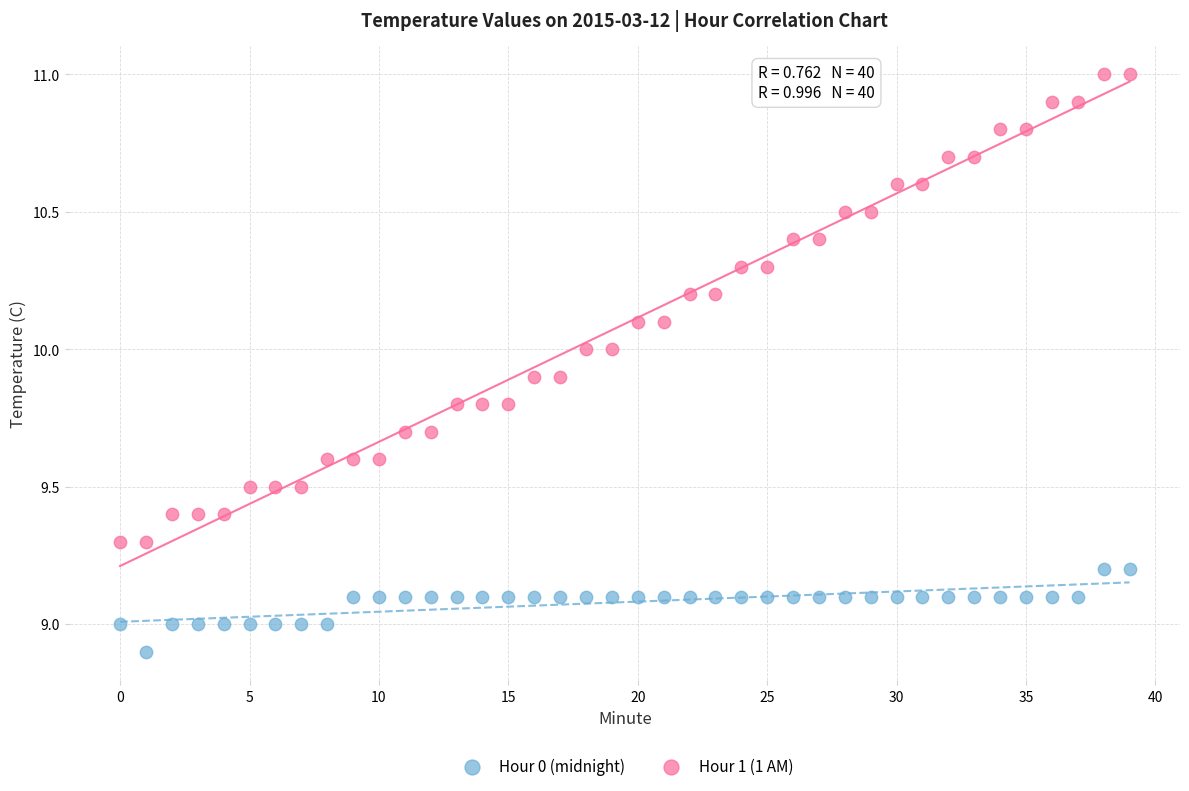

Which series contains the highest Y value?

Hour 1 (1 AM)